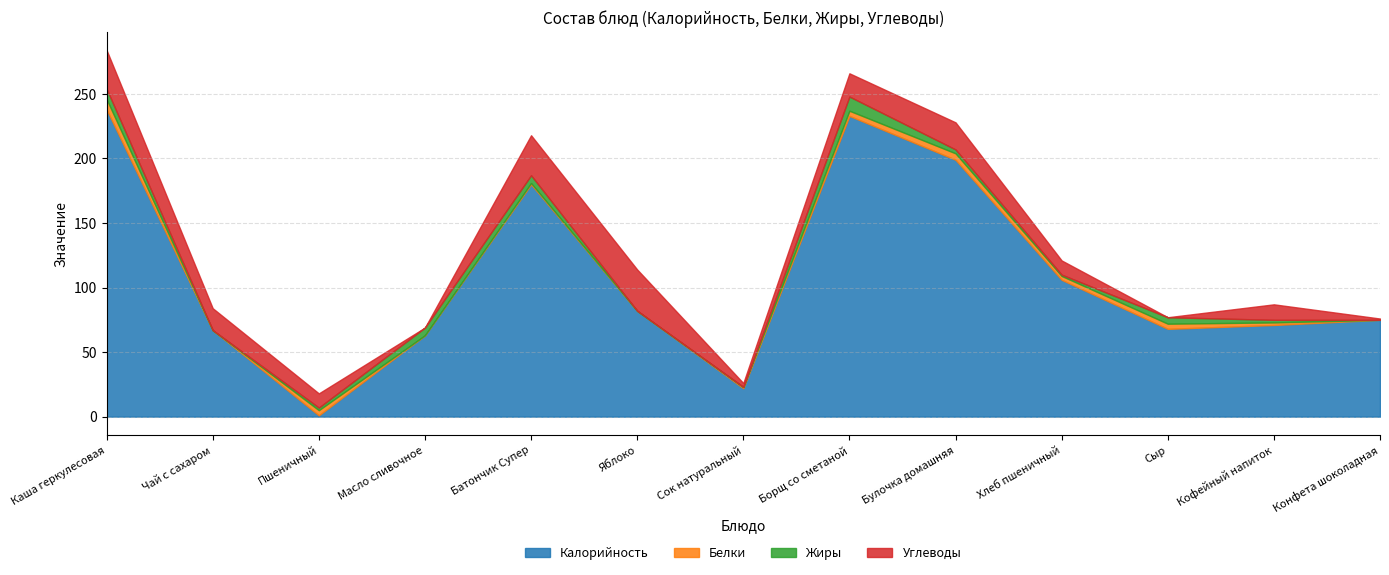

What is the label of the 12th point from the right?

Чай с сахаром